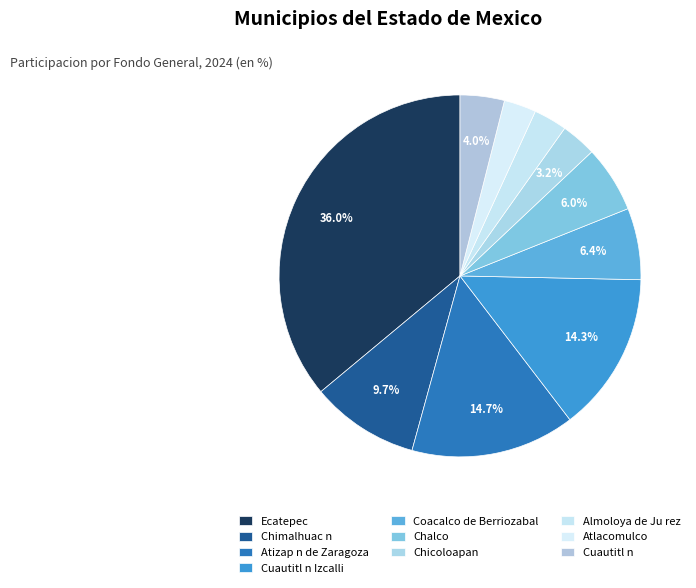

How many segments does this pie chart have?

10